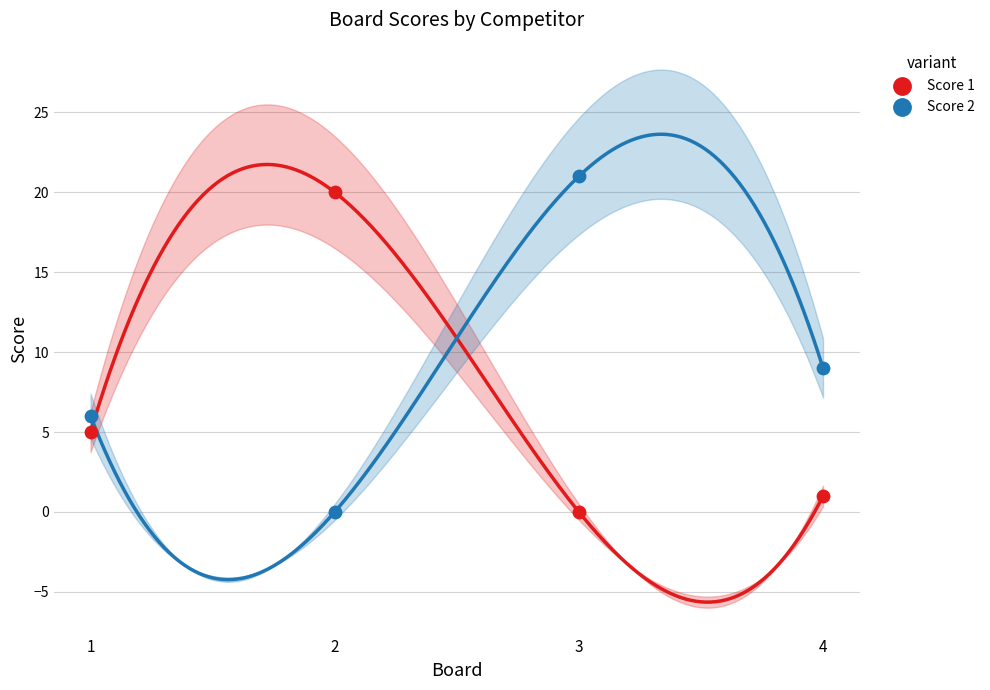

Across all data points, what is the range of X values (max minus min)?

3